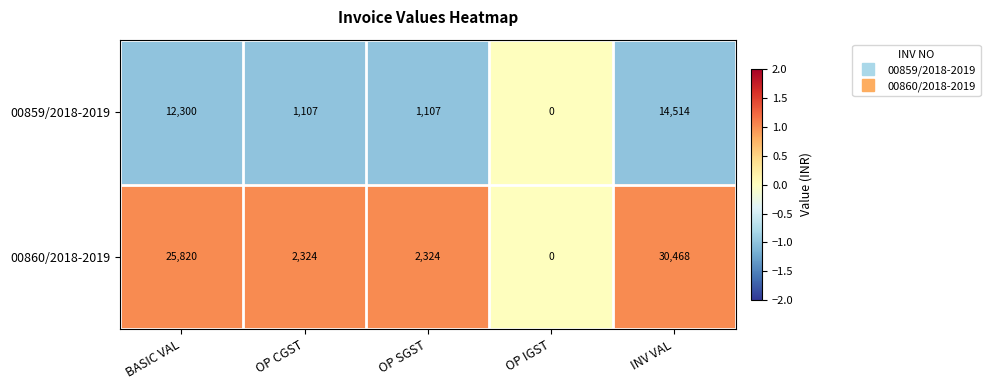

Which series has the largest range (max minus min)?

00860/2018-2019